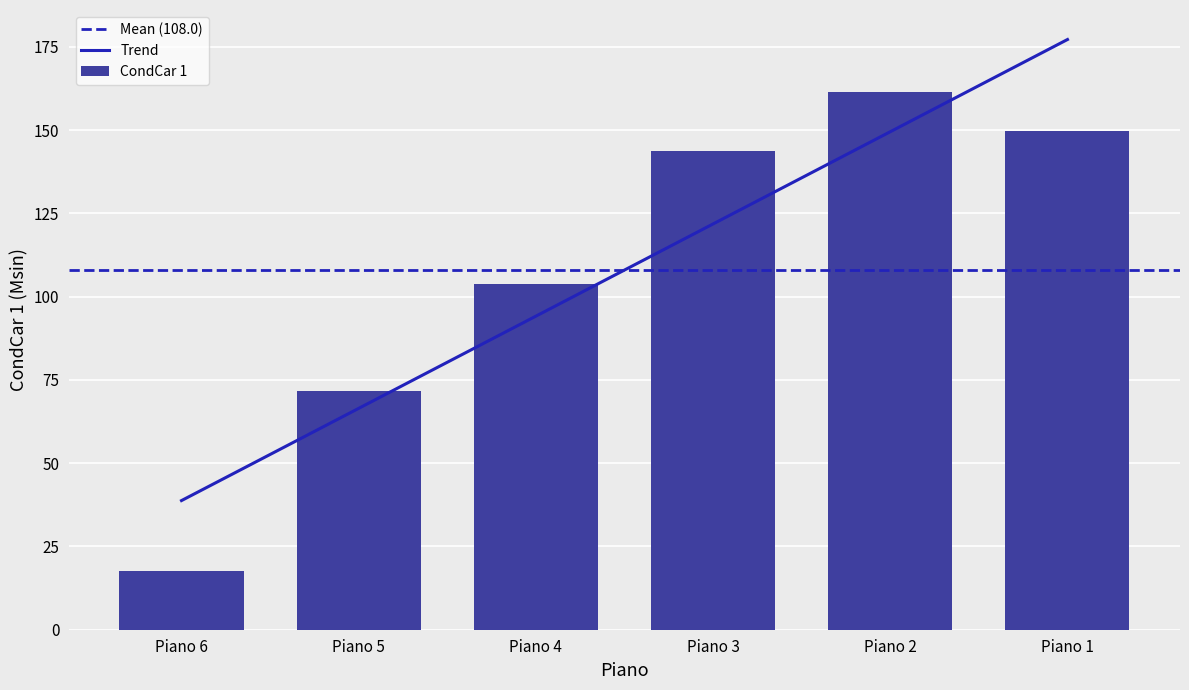

At which category is the sum across all series the highest?

Piano 2